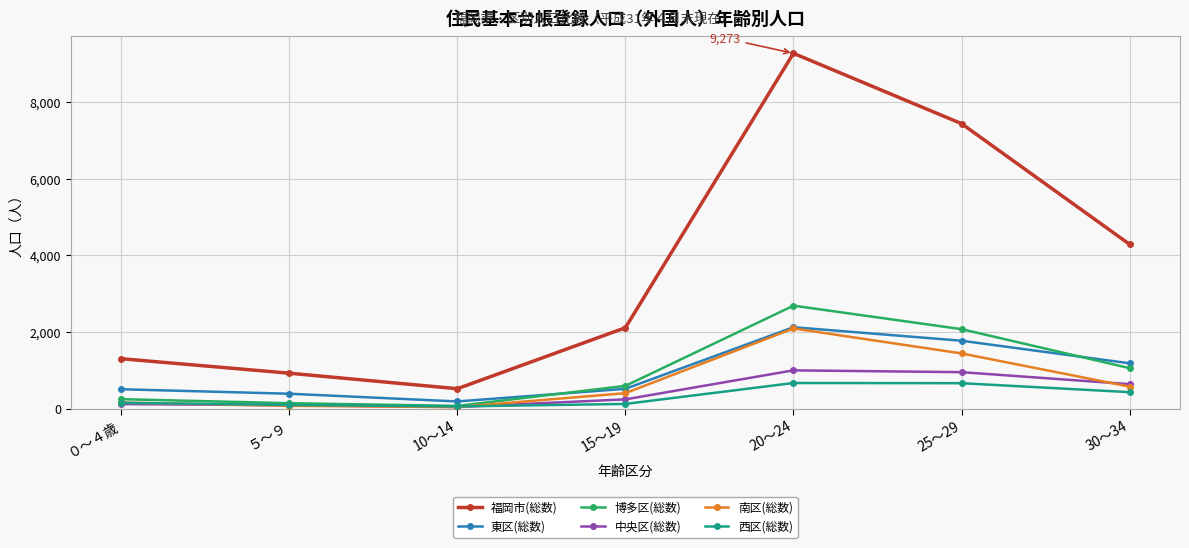

At which label does 福岡市(総数) reach its minimum?

10～14